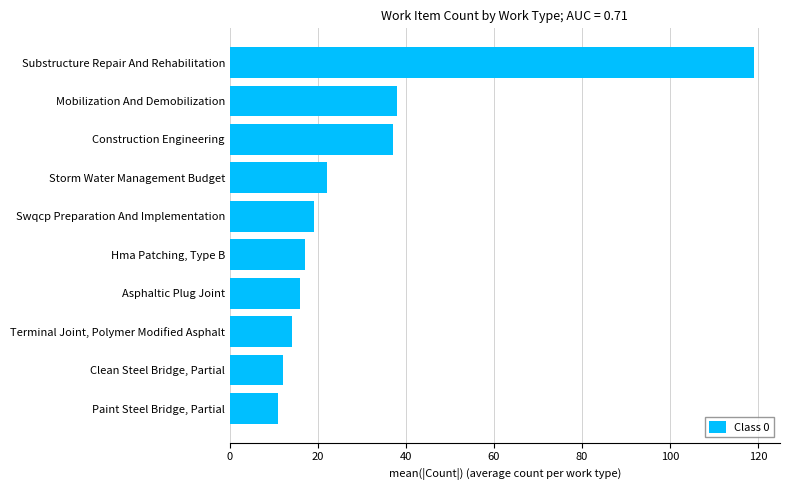

Are the bars horizontal?

Yes